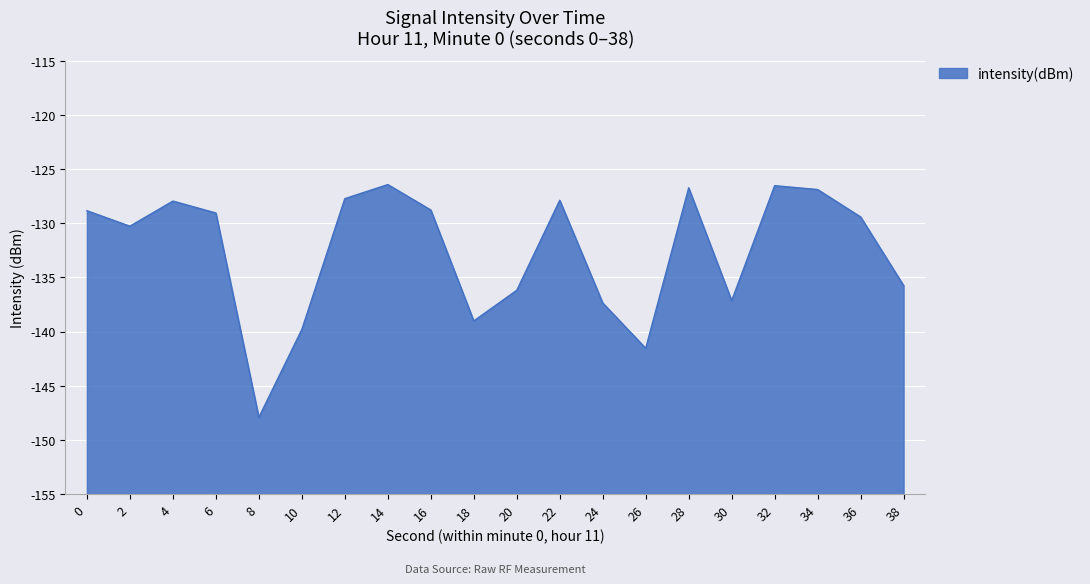

Count the number of categories in the chart.

20